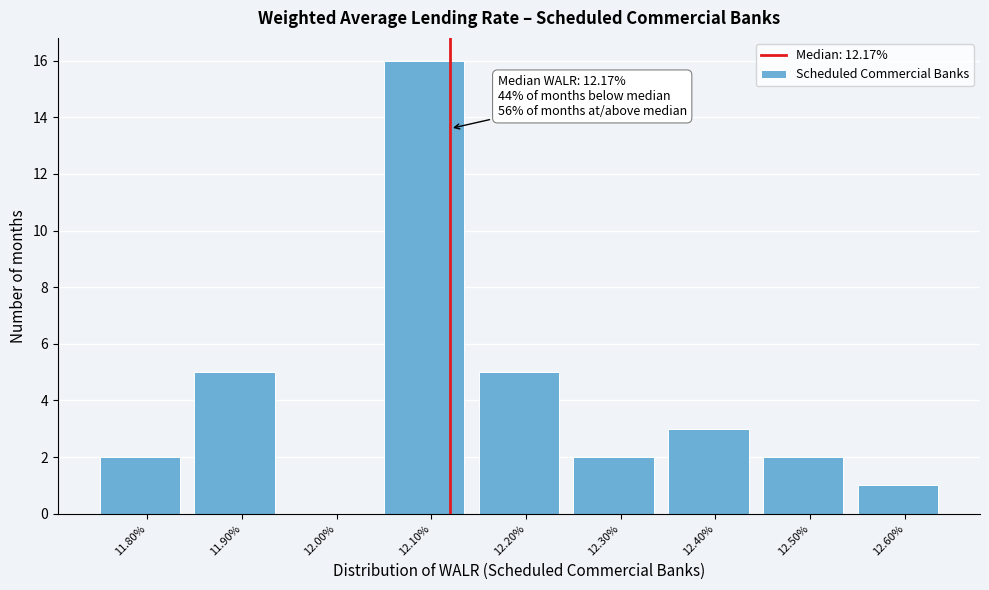

Reading left to right, what are all the values shown in this chart?

11.80%=2	11.90%=5	12.00%=0	12.10%=16	12.20%=5	12.30%=2	12.40%=3	12.50%=2	12.60%=1